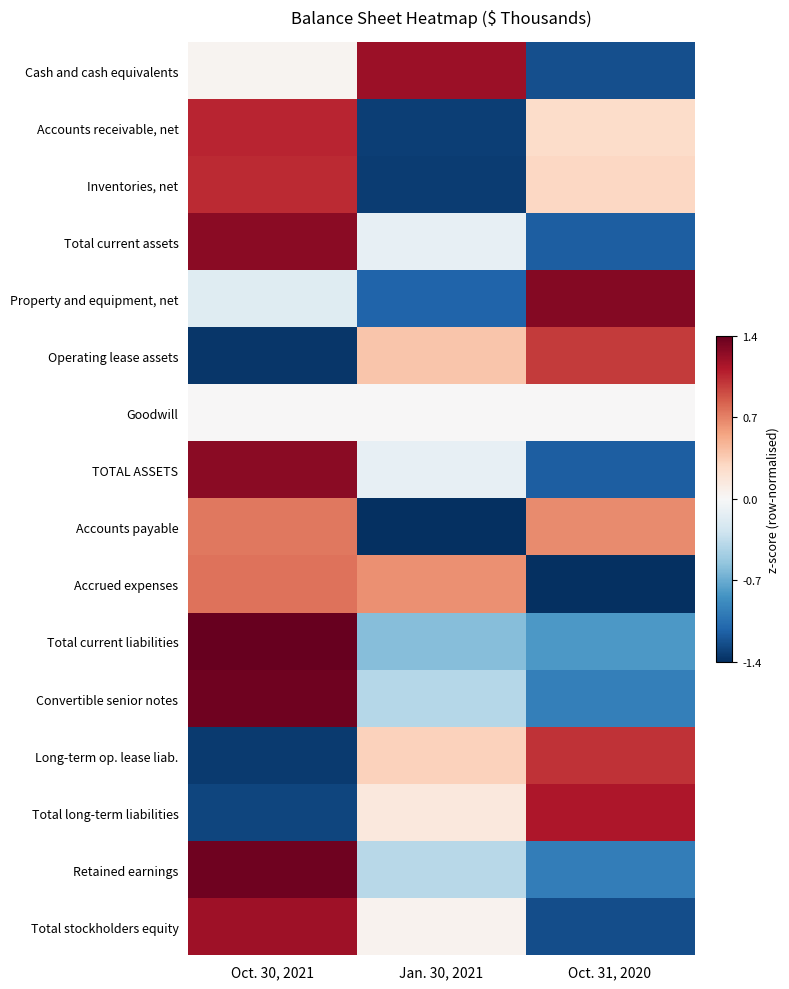

What is the maximum value shown in the chart?

1.4